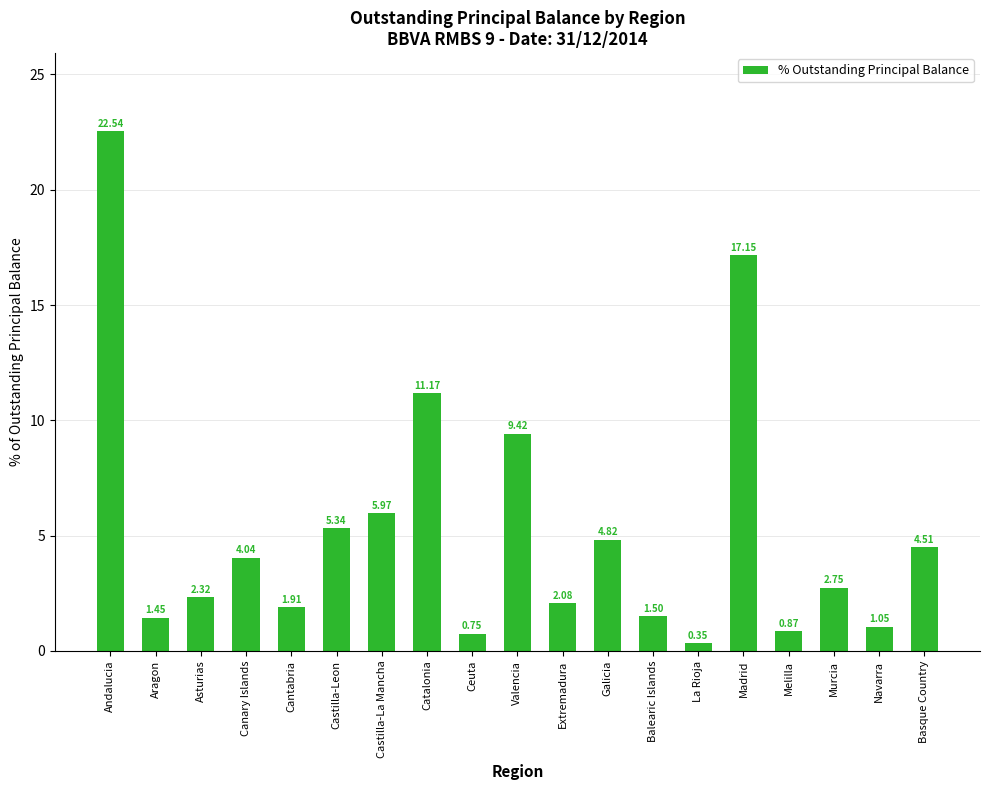

Count the number of data series in this chart.

1